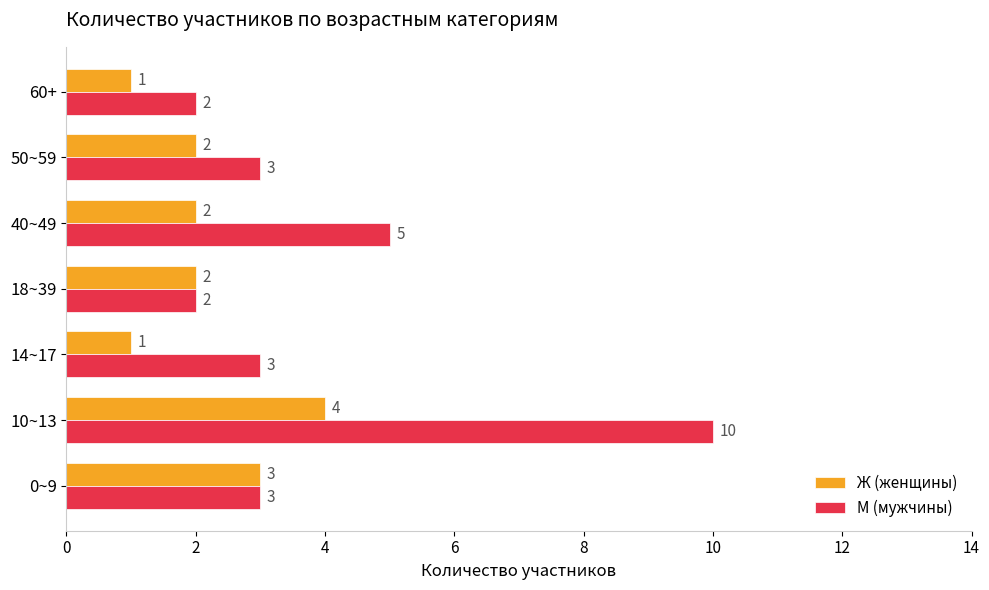

The value of Ж (женщины) at 50~59 is 1. True or false?

False